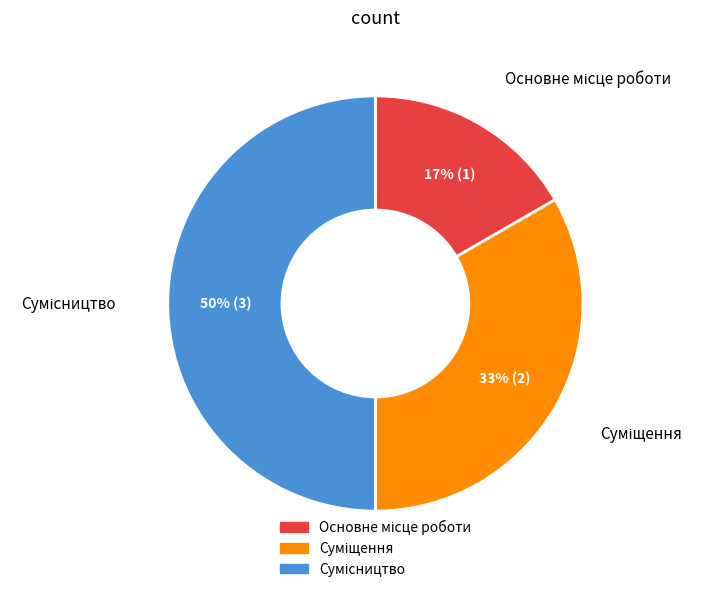

To the nearest percent, what is the average slice percentage?

33%